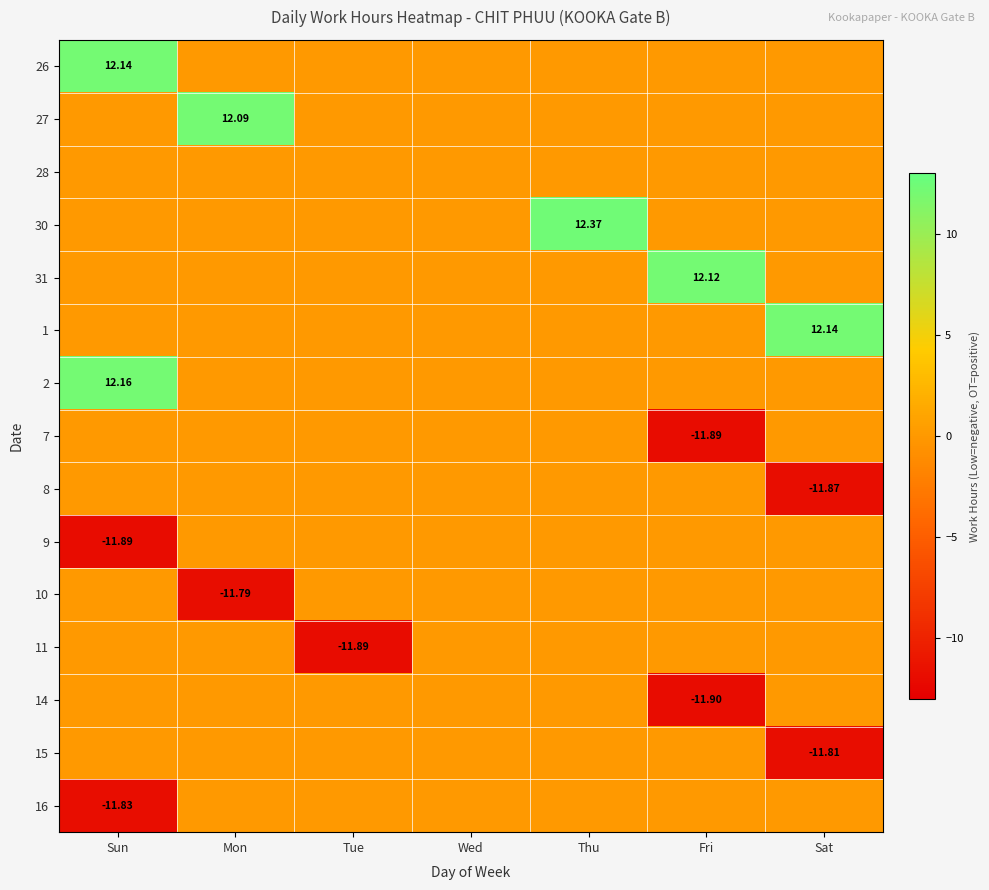

At how many categories does at least one series exceed -10?

7